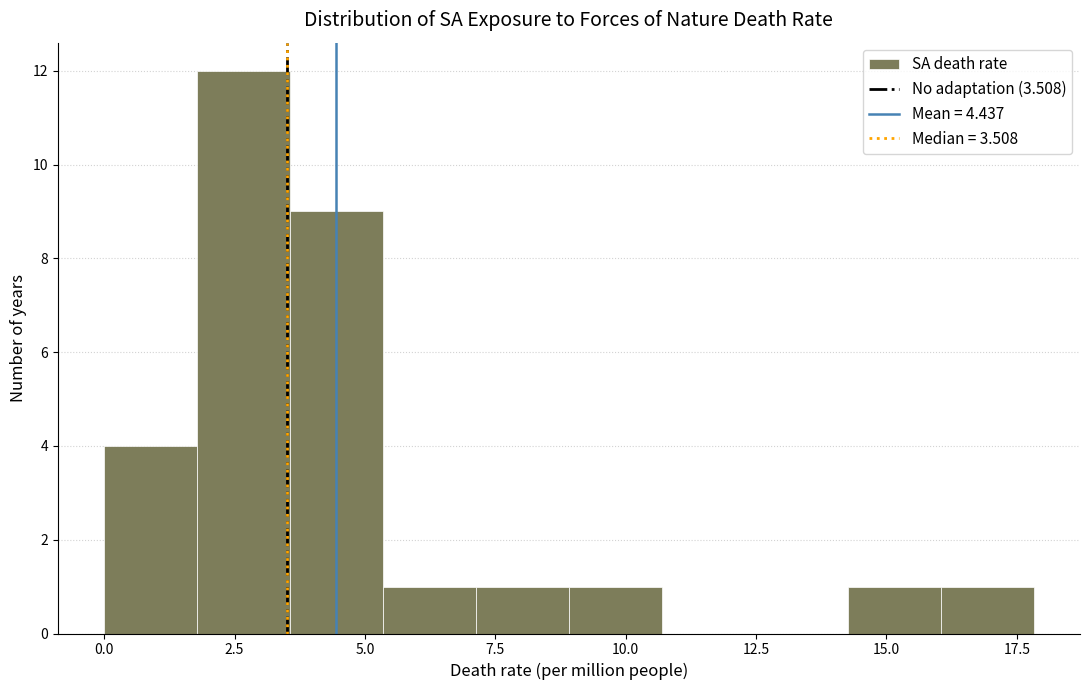

Around what value on the x-axis is the tallest bar? Give the approximate position of its centre, as read against the axis.

2.5